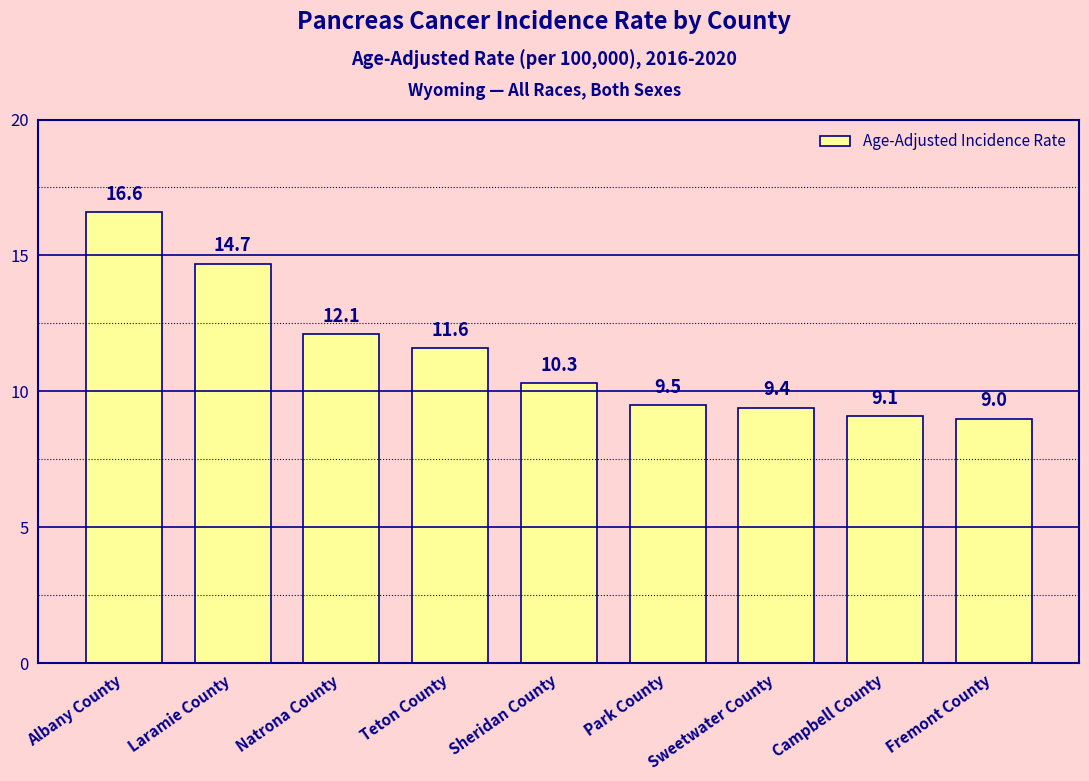

The chart shows a value of 12.1 at Natrona County. True or false?

True